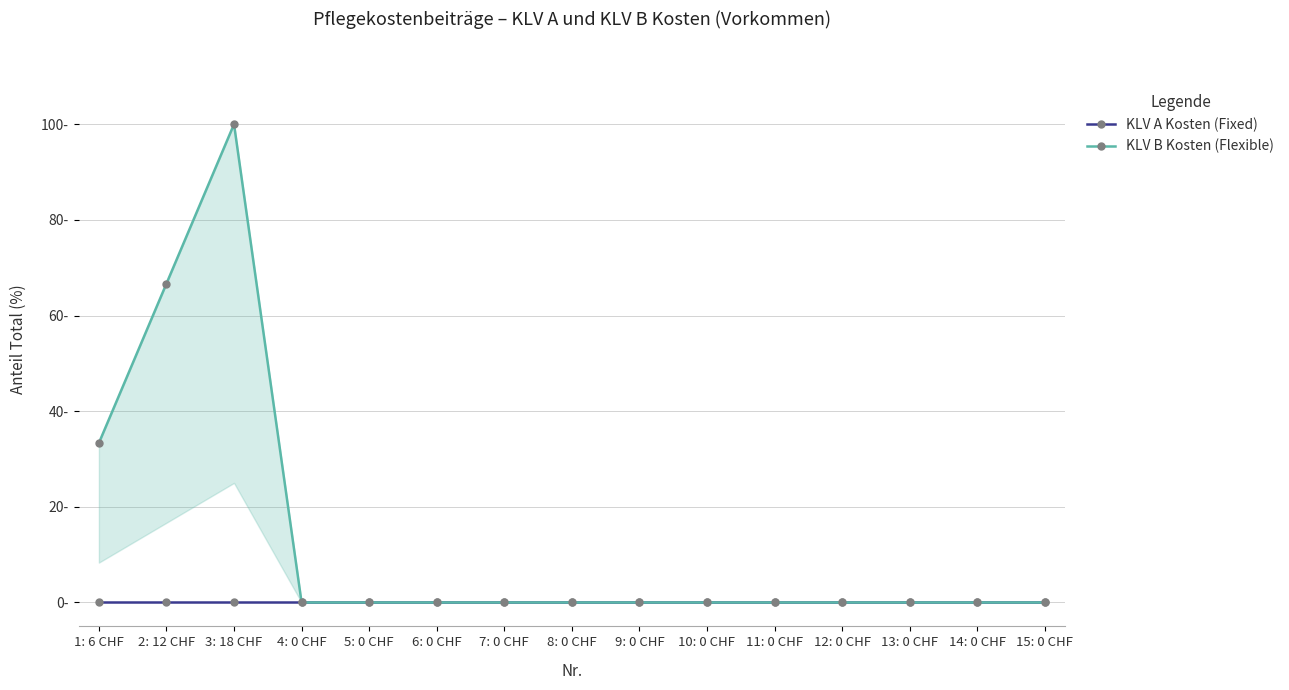

Which series changed the most between 2: 12 CHF and 4: 0 CHF?

KLV B Kosten (Flexible)